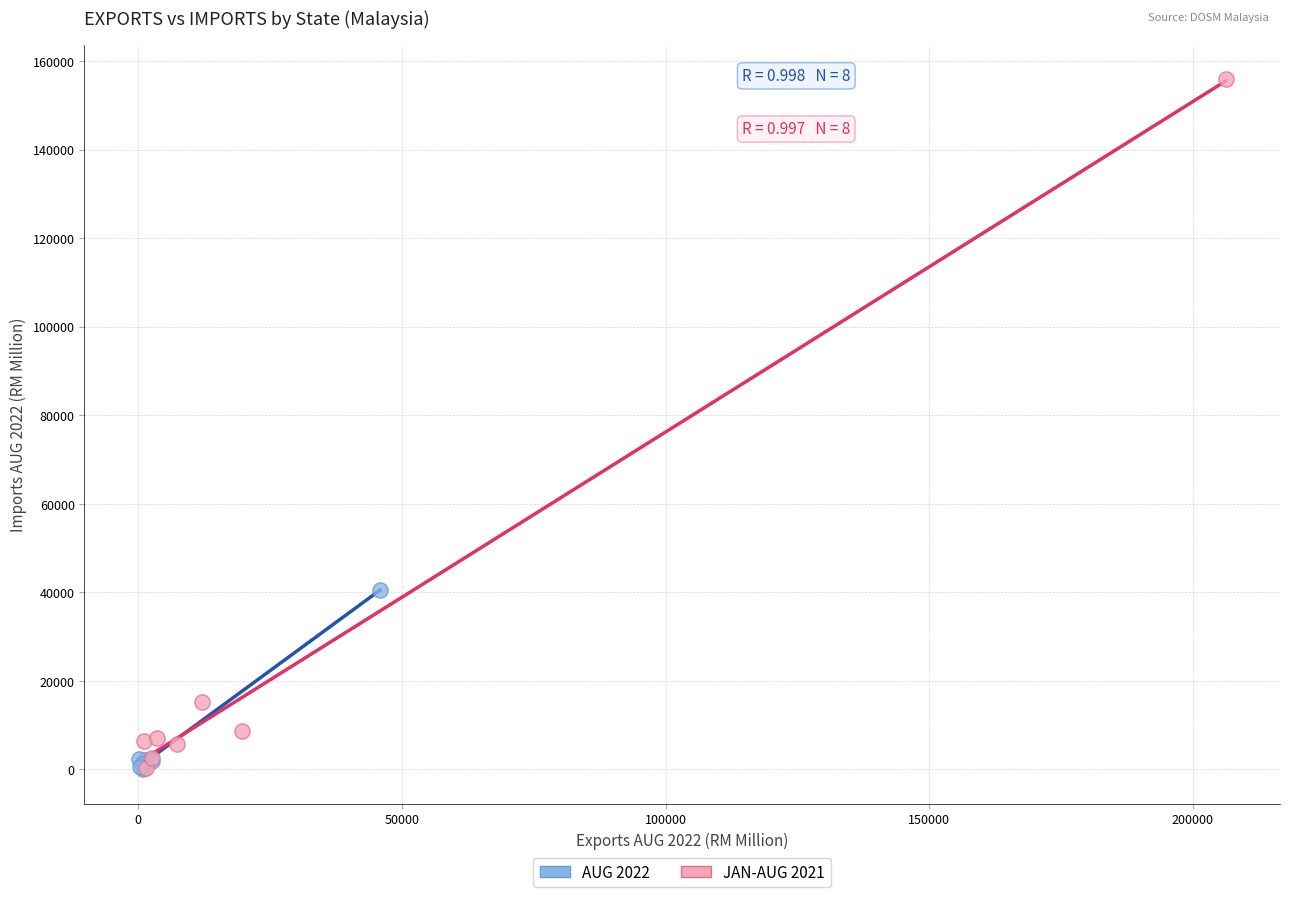

What are all the series names shown in the legend?

AUG 2022, JAN-AUG 2021